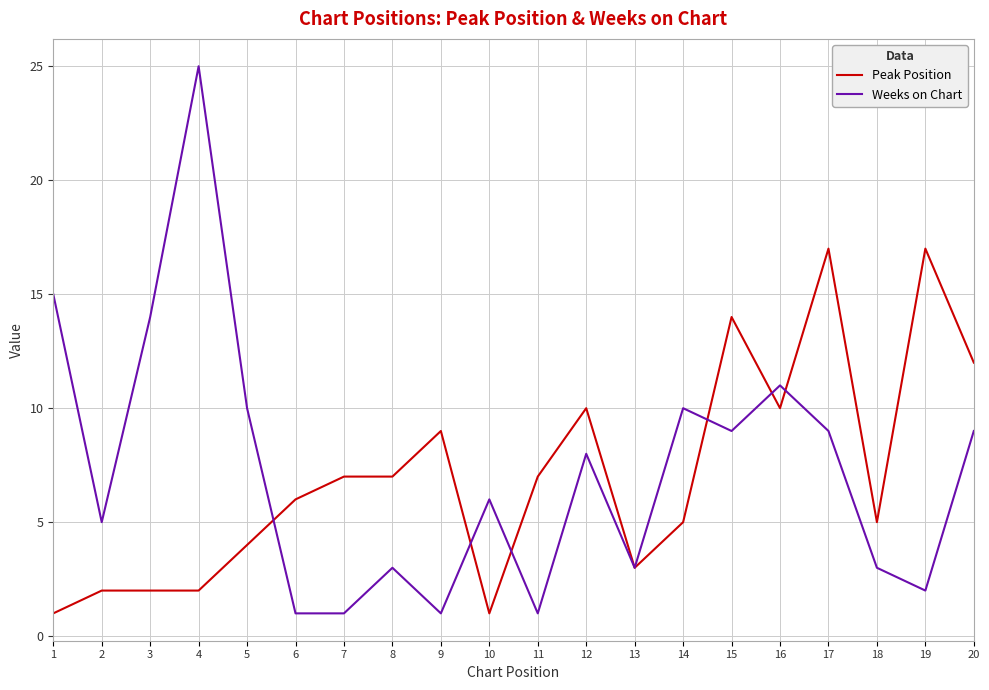

Is this an area chart (filled region under the line)?

No